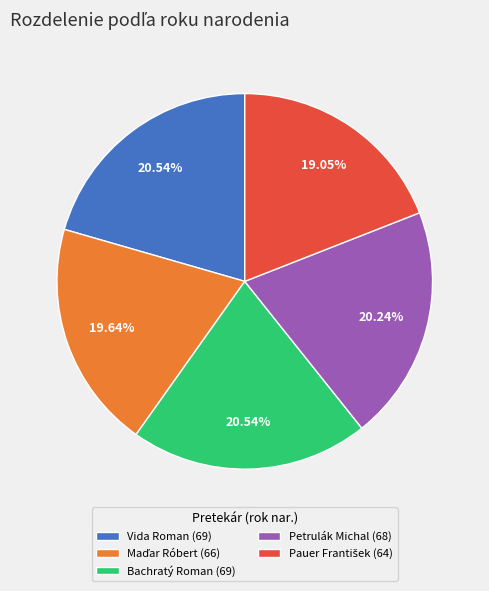

Approximately how many times larger is the value at Petrulák Michal (68) compared to Vida Roman (69)?

1.0